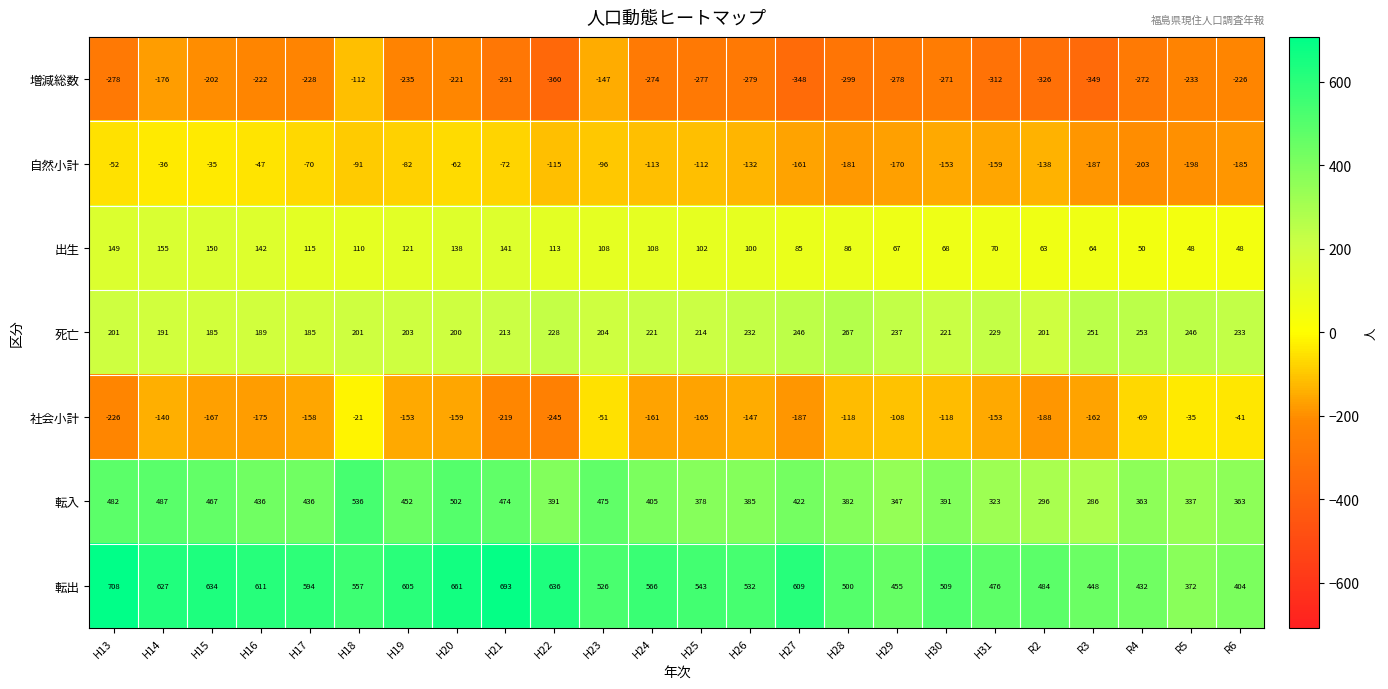

What is the sum of the 転出 values at H16 and H27?

1220